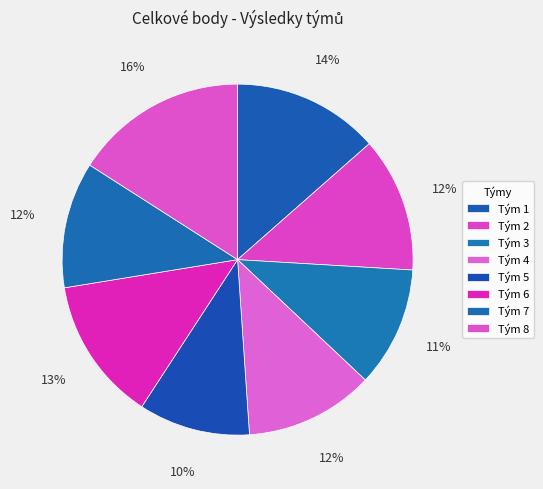

Rank the categories by value from highest to lowest.

Tým 8, Tým 1, Tým 6, Tým 2, Tým 4, Tým 7, Tým 3, Tým 5